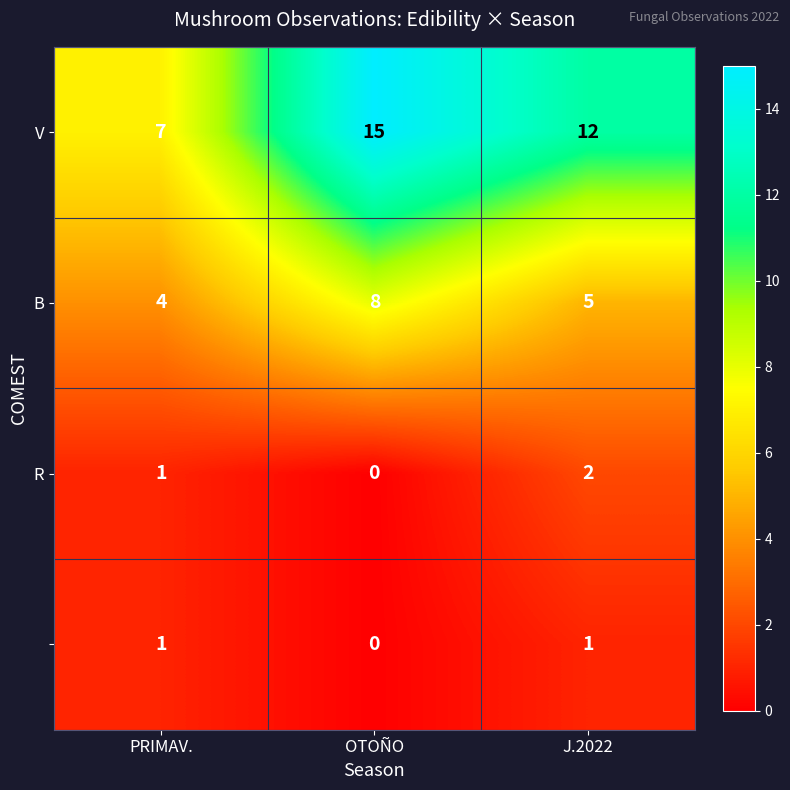

How many data points does each series have?

3